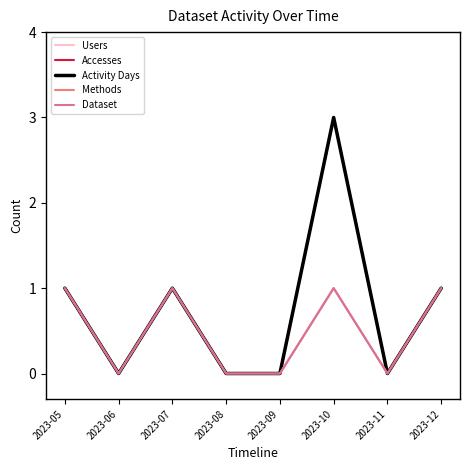

List the series in order of their peak value, highest first.

Users, Accesses, Activity Days, Methods, Dataset